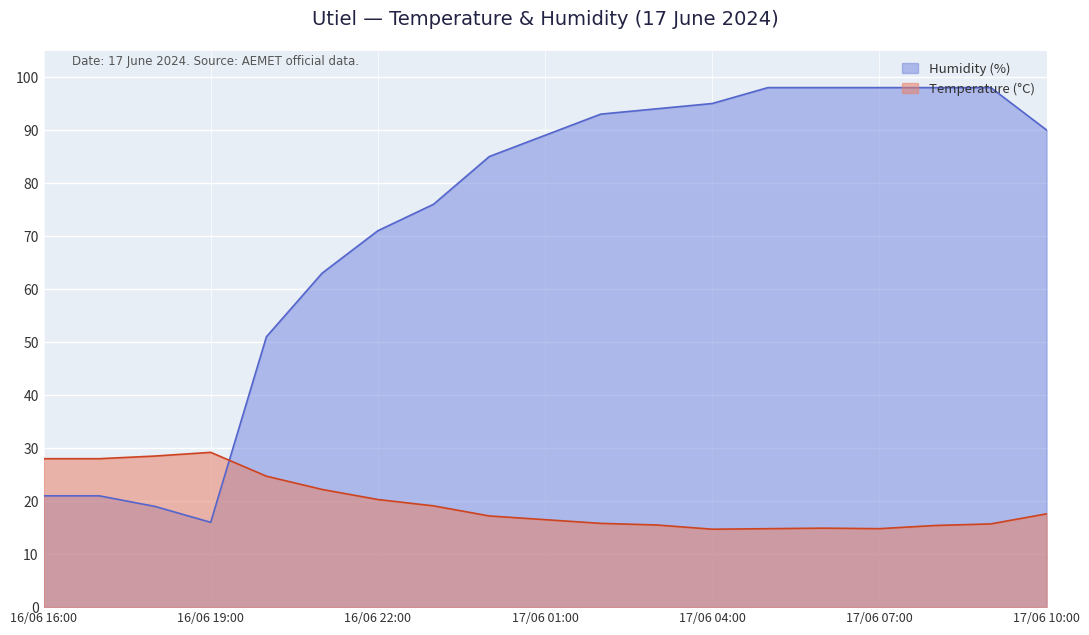

After their last crossing, which series has the higher values: Humidity (%) or Temperature (°C)?

Humidity (%)